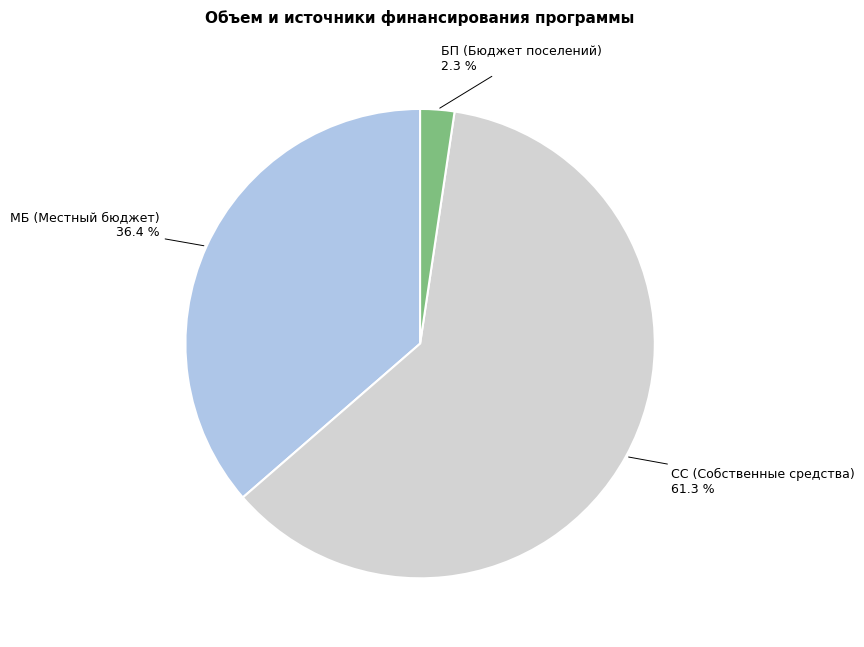

Which category has the biggest portion of the pie?

СС (Собственные средства)